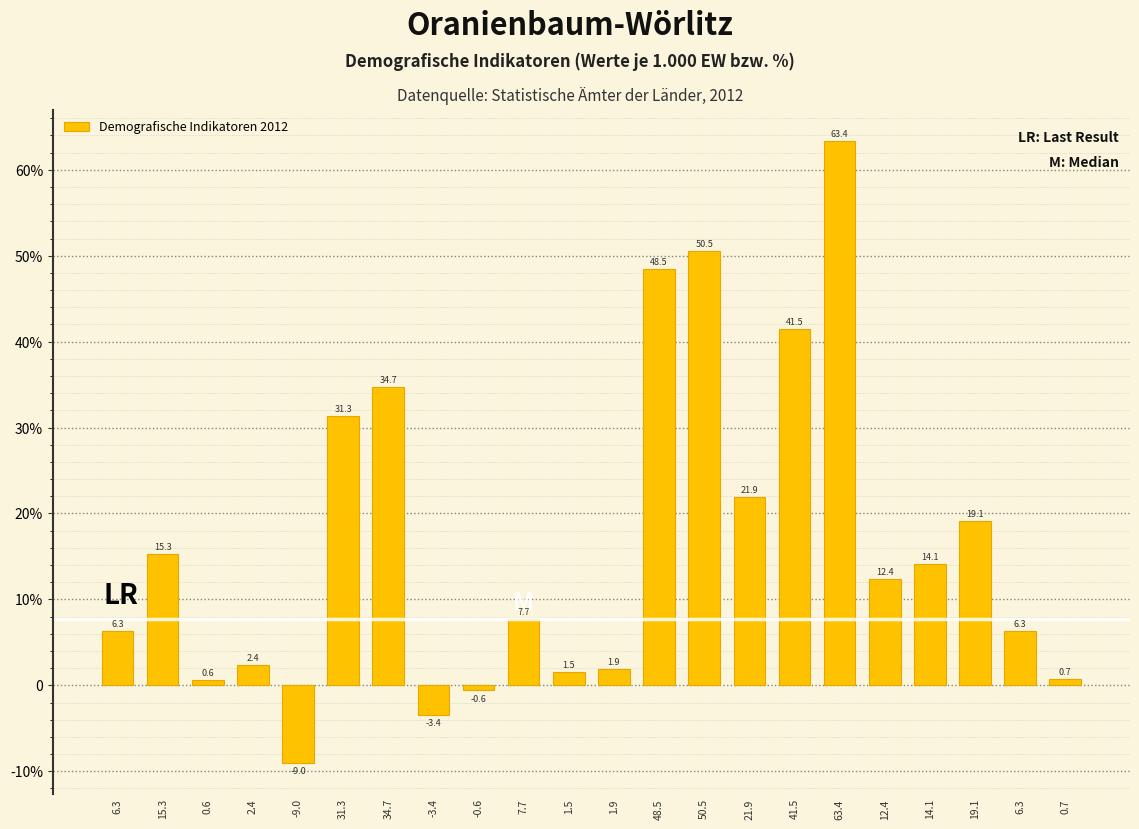

Does the chart contain any negative values?

Yes